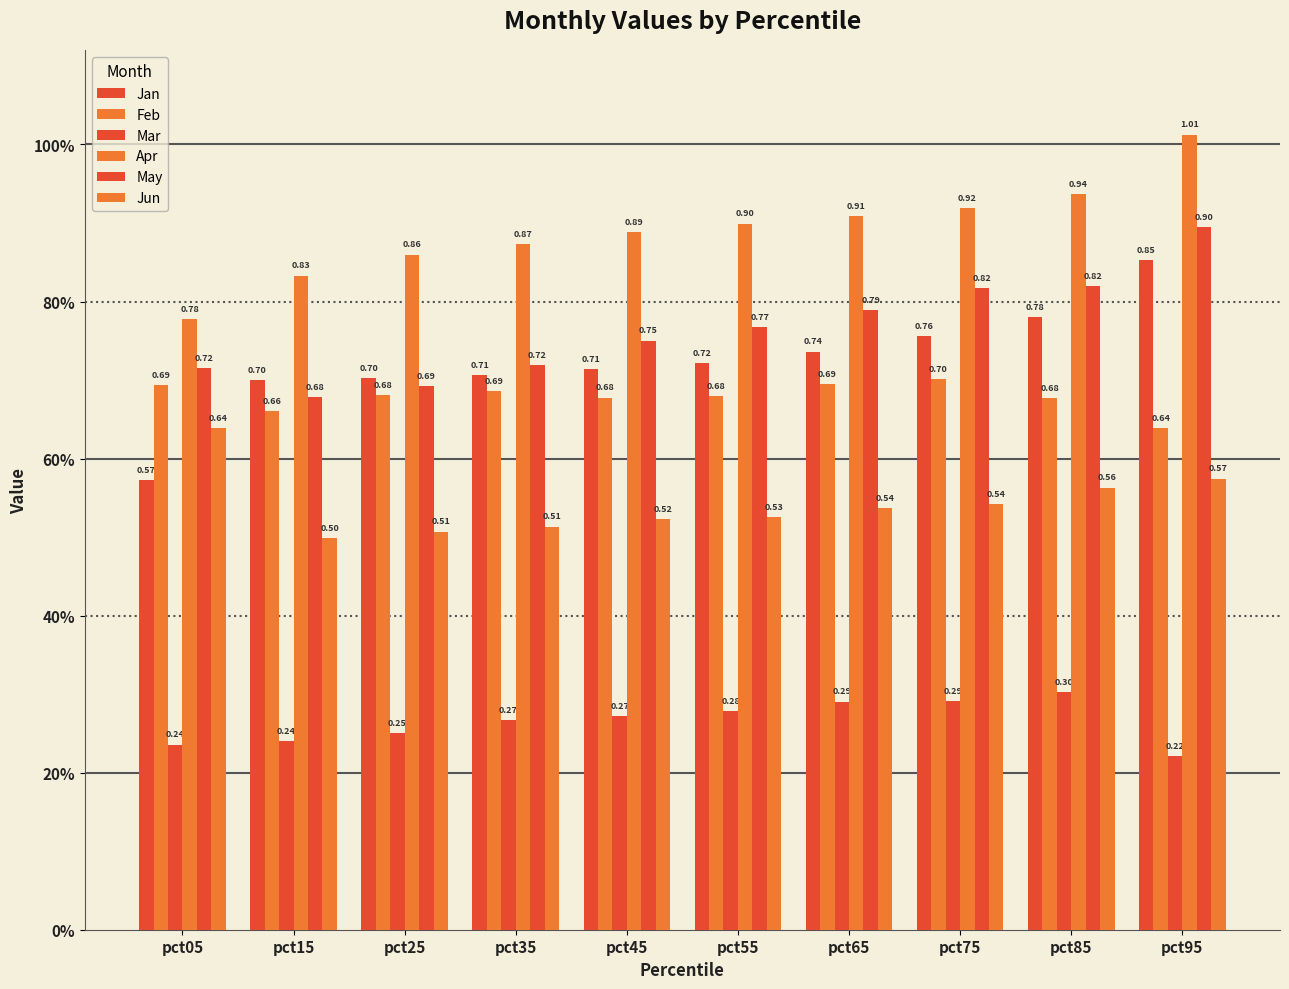

What is the value of the Feb bar at the 3rd from the left?

0.7